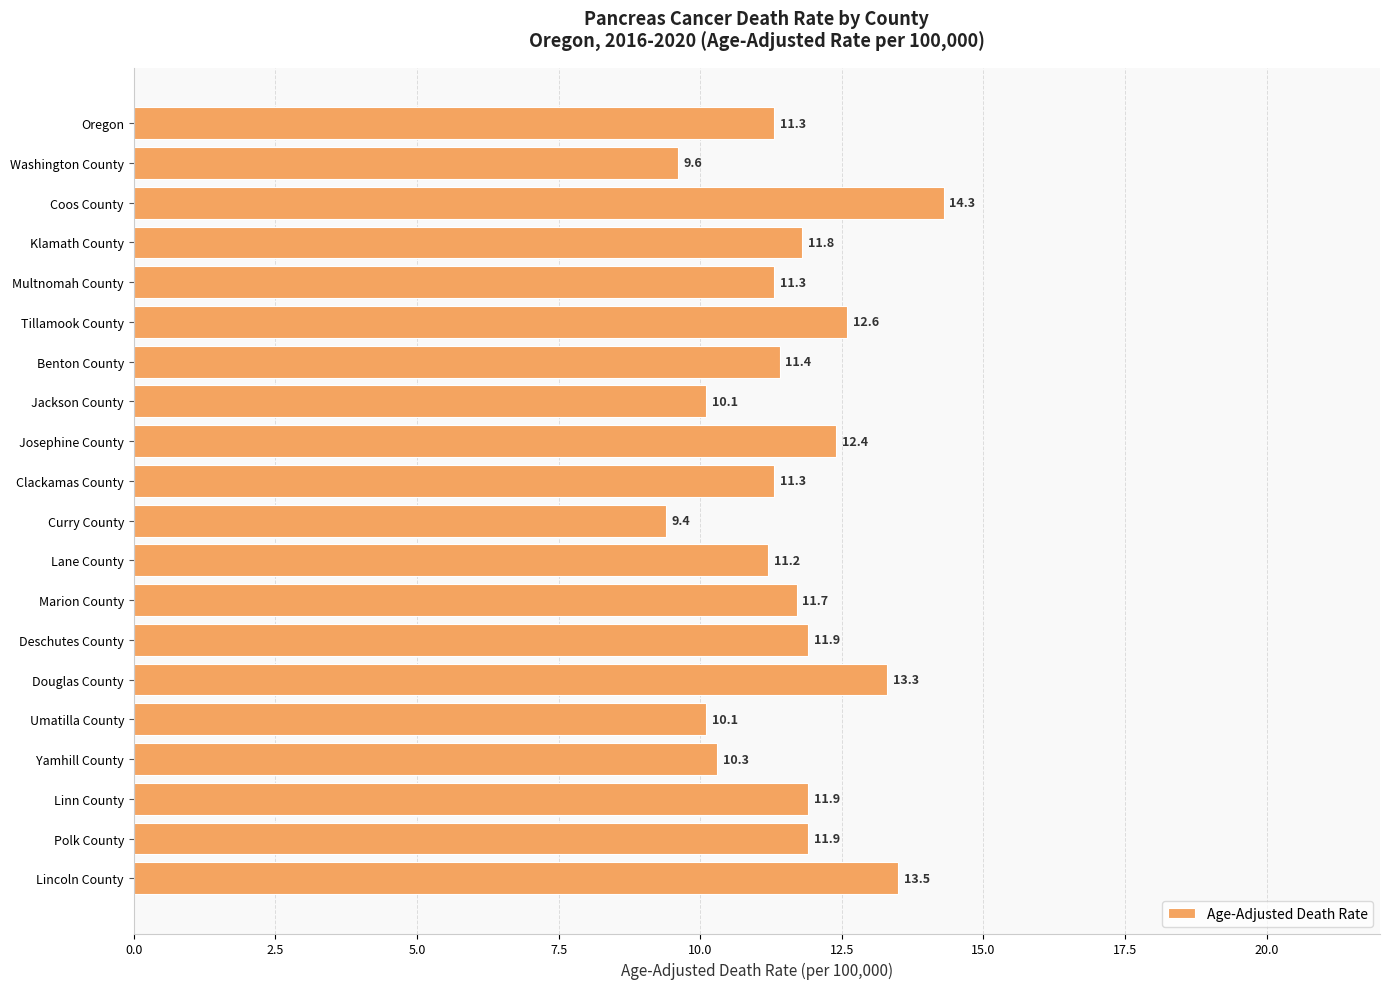

What is the value of the 11th bar from the top?

9.4